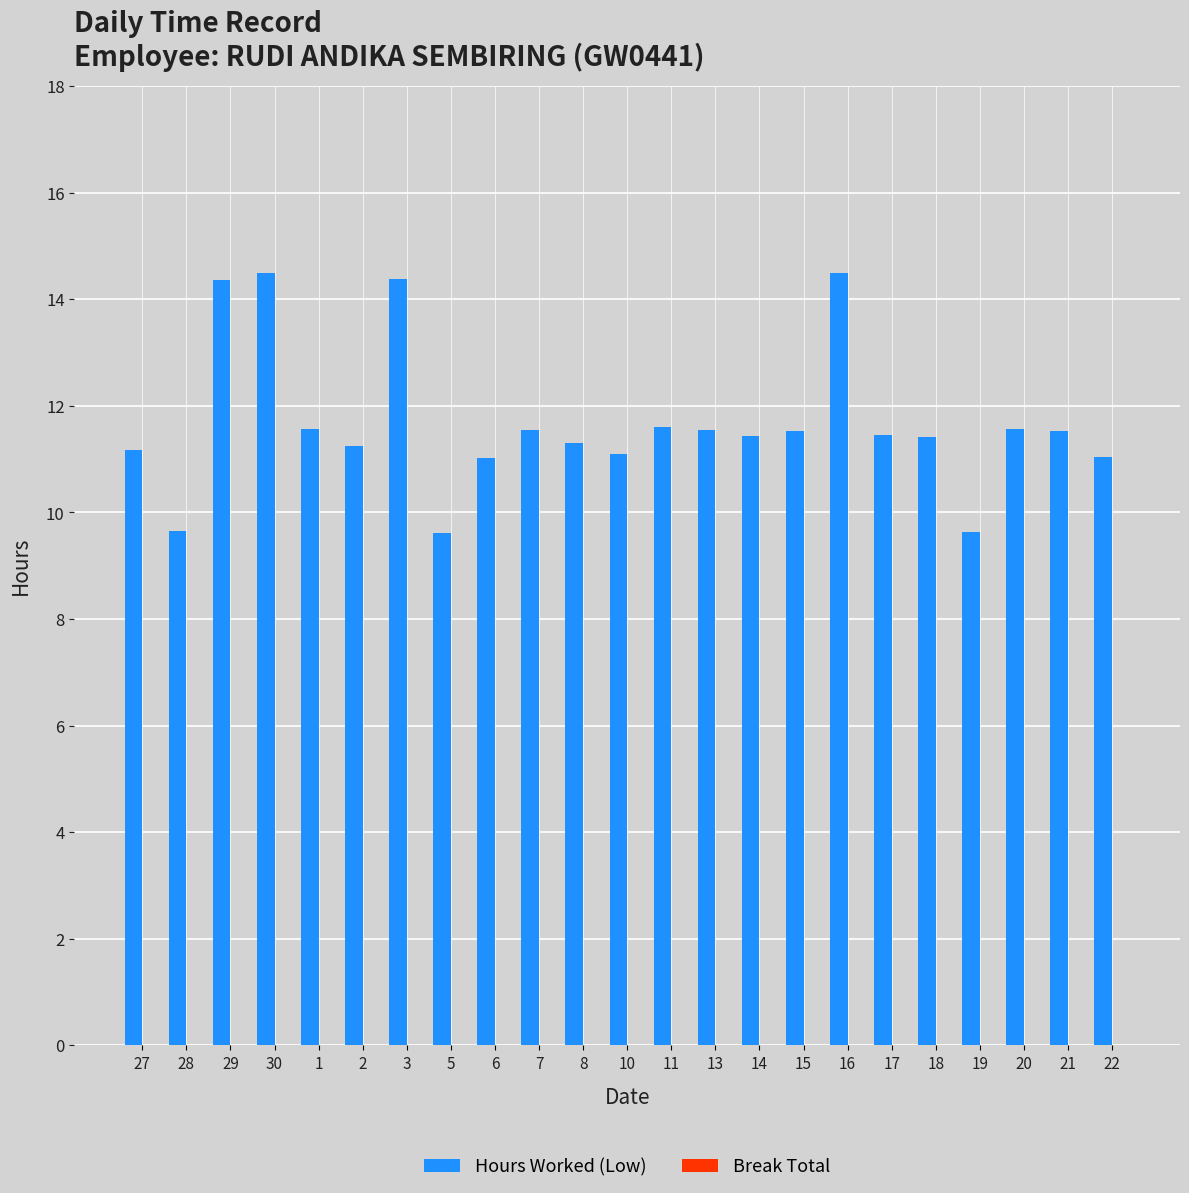

True or false: the data shows 17.5 at 6.

False